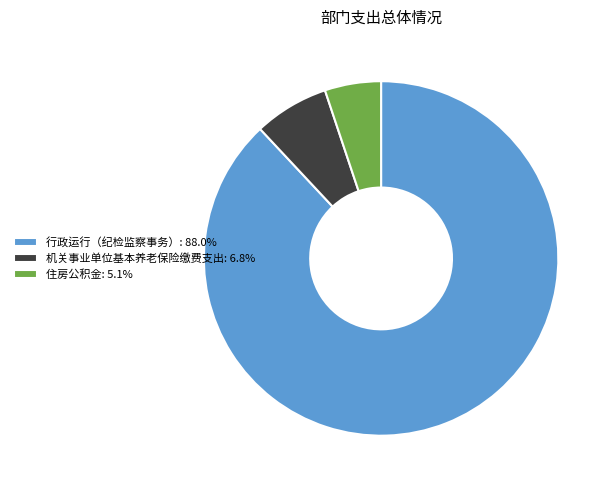

Is the sum of 住房公积金: 5.1% and 行政运行（纪检监察事务）: 88.0% greater than half?

Yes